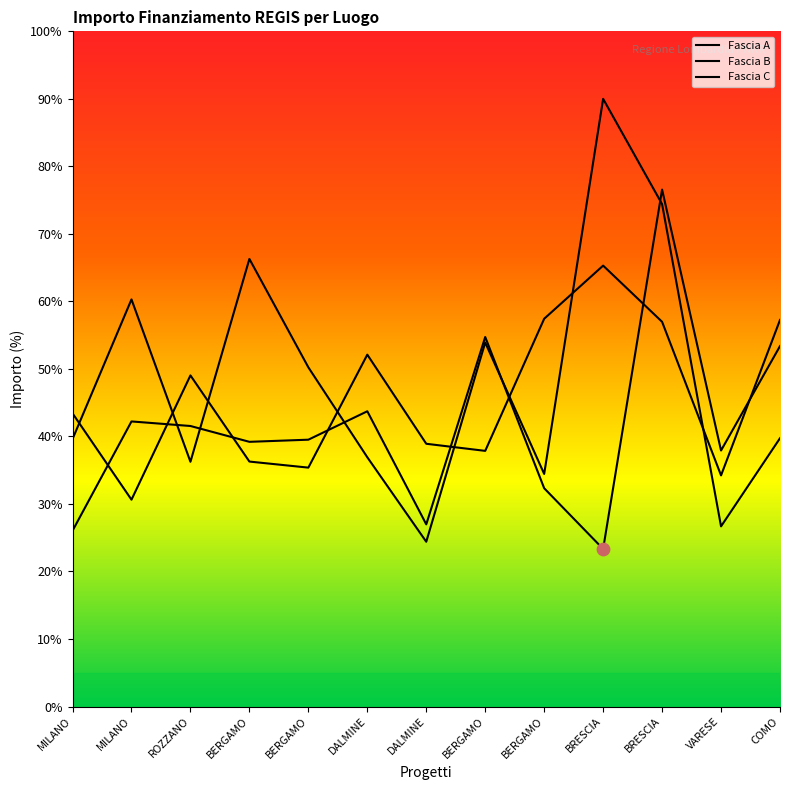

Which series has the largest total across all categories?

Fascia B